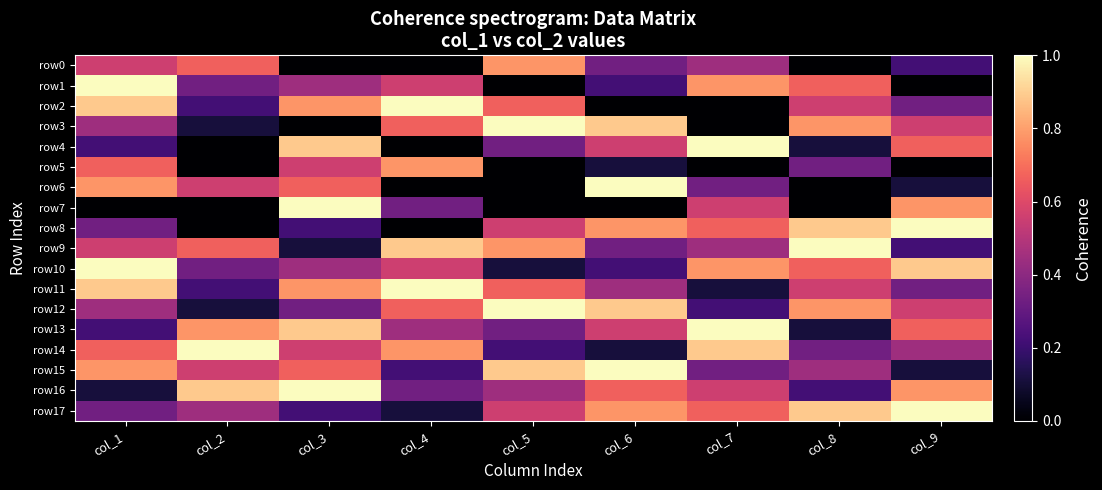

What is the difference between the highest and lowest values at col_8?

1.0